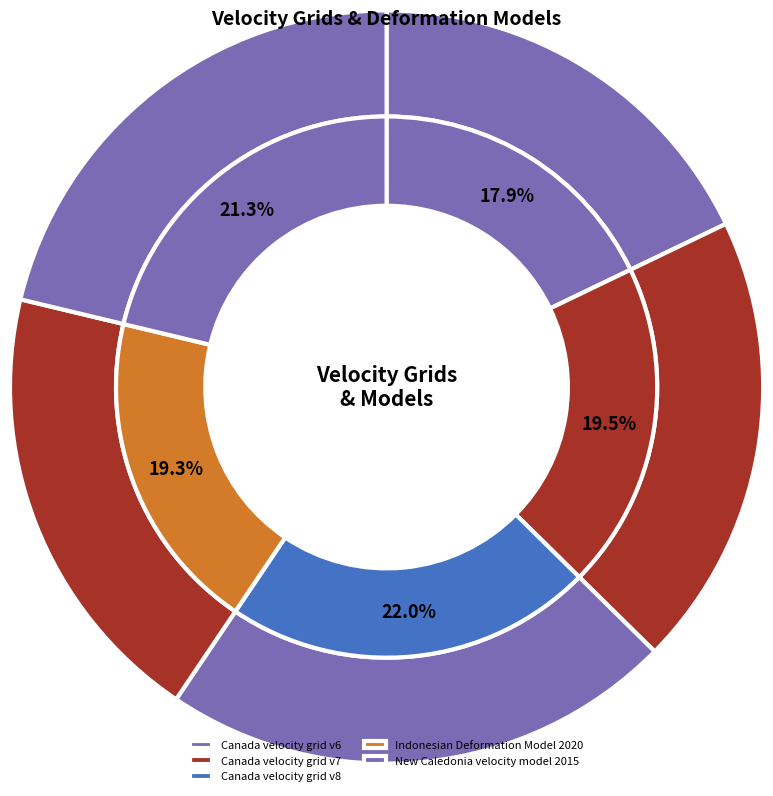

Between Canada velocity grid v6 and Canada velocity grid v7, which is larger?

Canada velocity grid v7